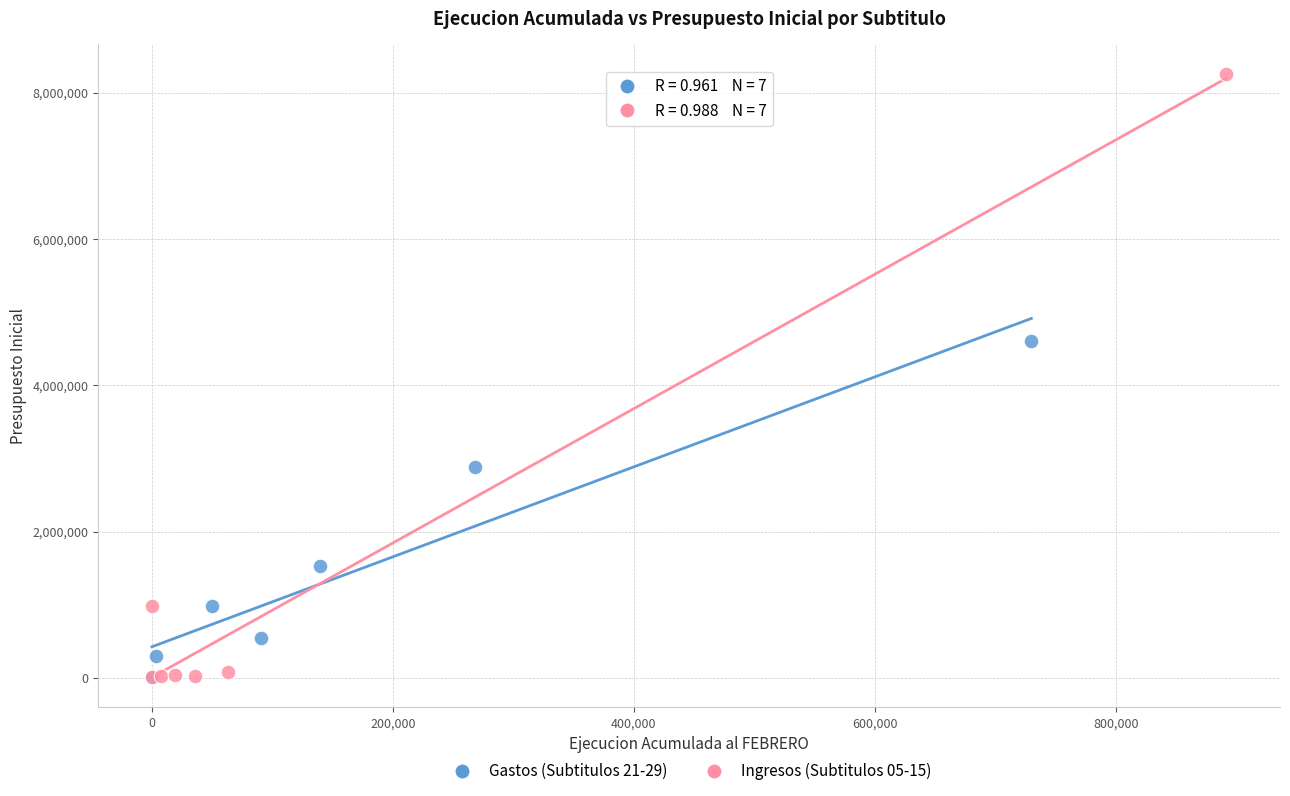

Which series reaches the maximum Y coordinate?

Ingresos (Subtitulos 05-15)